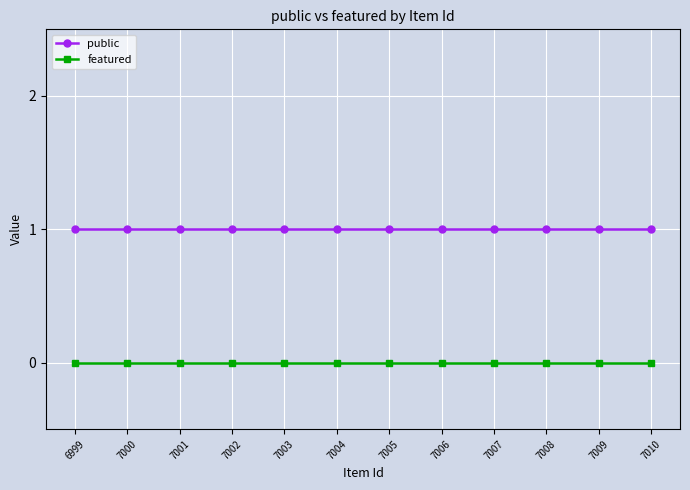

Read the public value at 7003.

1